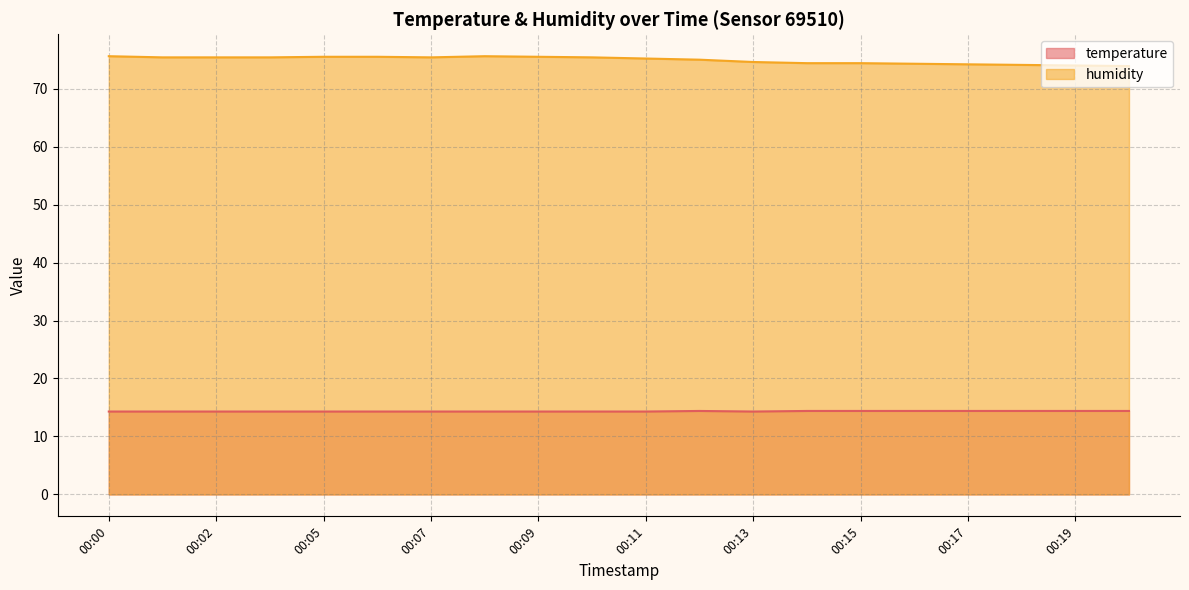

Which series has the widest spread of values?

humidity